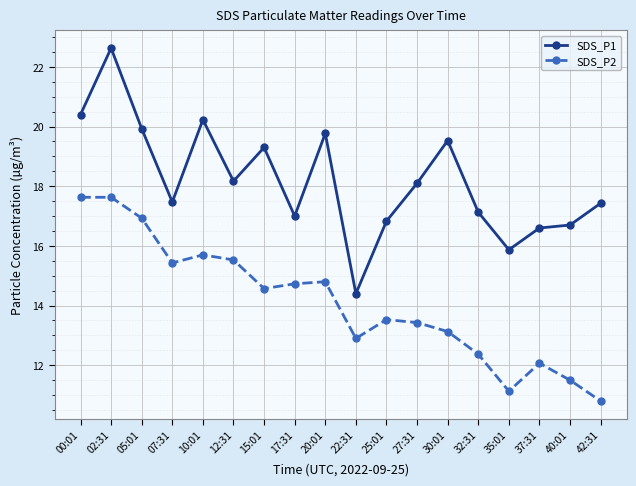

What are all the series names shown in the legend?

SDS_P1, SDS_P2